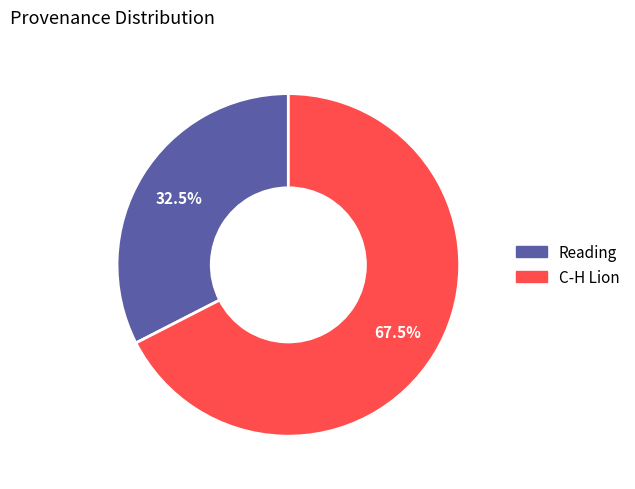

What is the ratio of the value at C-H Lion to the value at Reading?

2.1